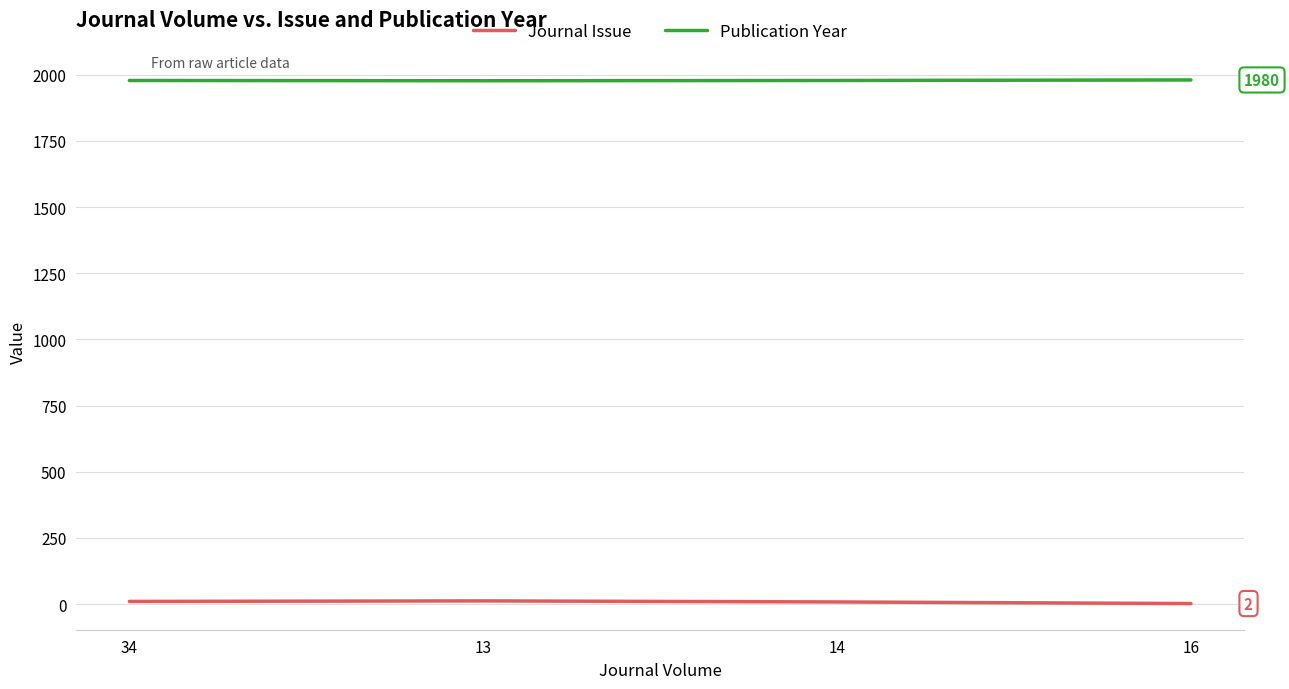

Count the number of categories in the chart.

4